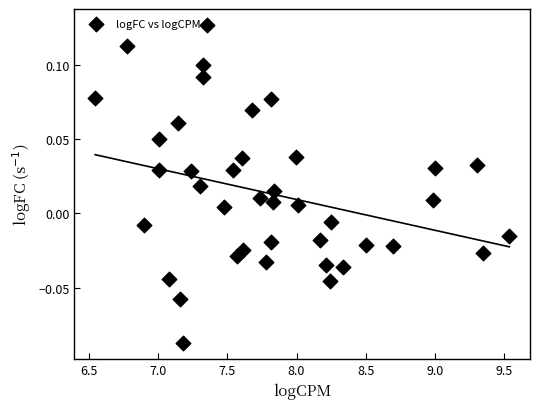

What is the range of X values (max minus min)?

3.0